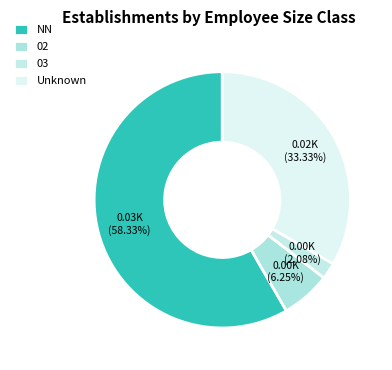

How many segments does this pie chart have?

4